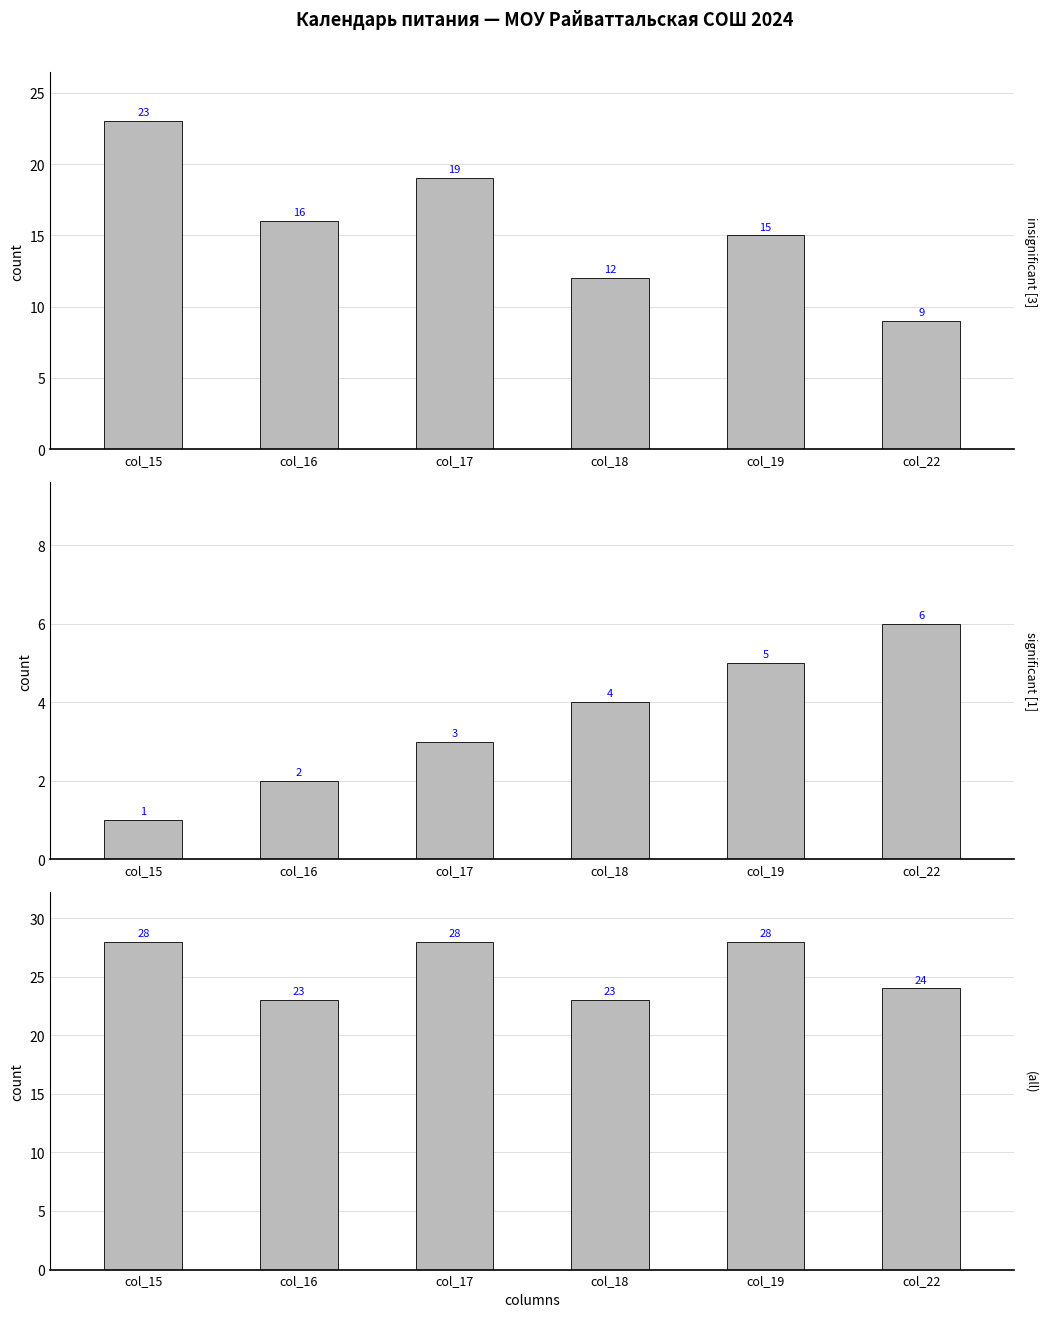

Rank the series by their maximum value, from highest to lowest.

(all), insignificant [3], significant [1]